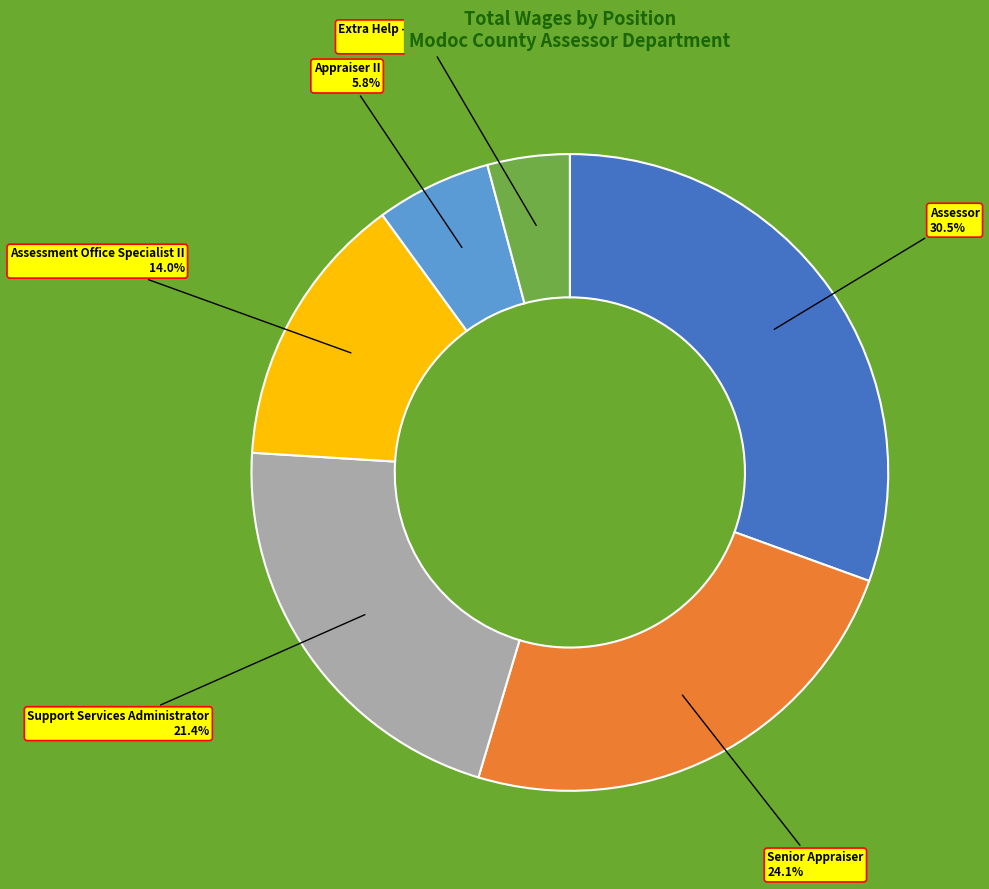

Is the sum of Appraiser II and Support Services Administrator greater than half?

No